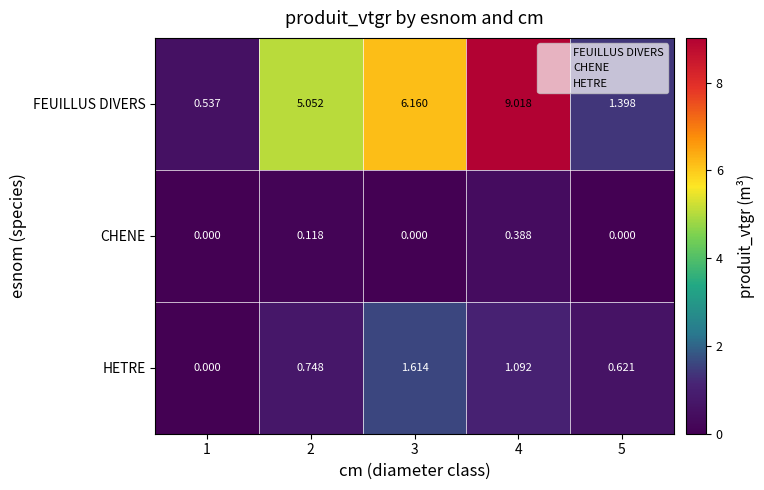

Which series changed the most between 4 and 5?

FEUILLUS DIVERS